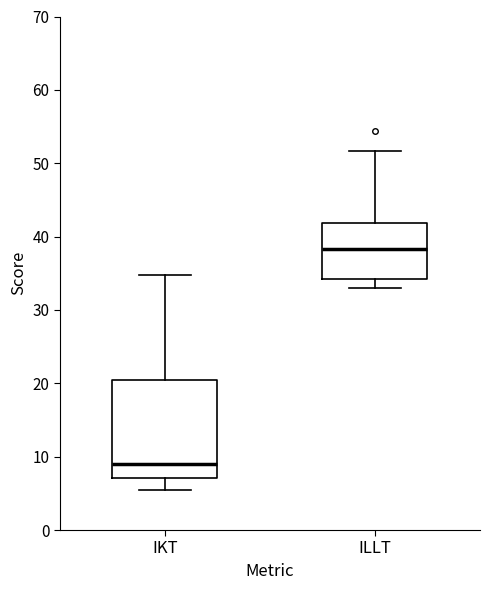

Reading left to right, transcribe this box plot: for each box, give where its median line is, the range the box spans, and where its two whiskers end, as read against the y-axis. The values are not printed on the chart, so give them approximately, as read against the axis.

IKT: median 9, box 7 to 20, whiskers 5 to 35
ILLT: median 38, box 34 to 42, whiskers 33 to 52